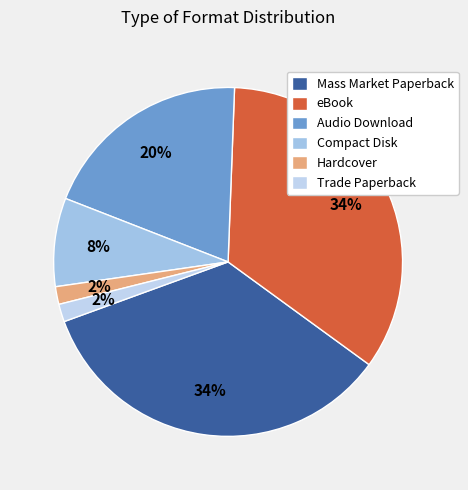

To the nearest percent, what percentage of the pie is Compact Disk?

8%